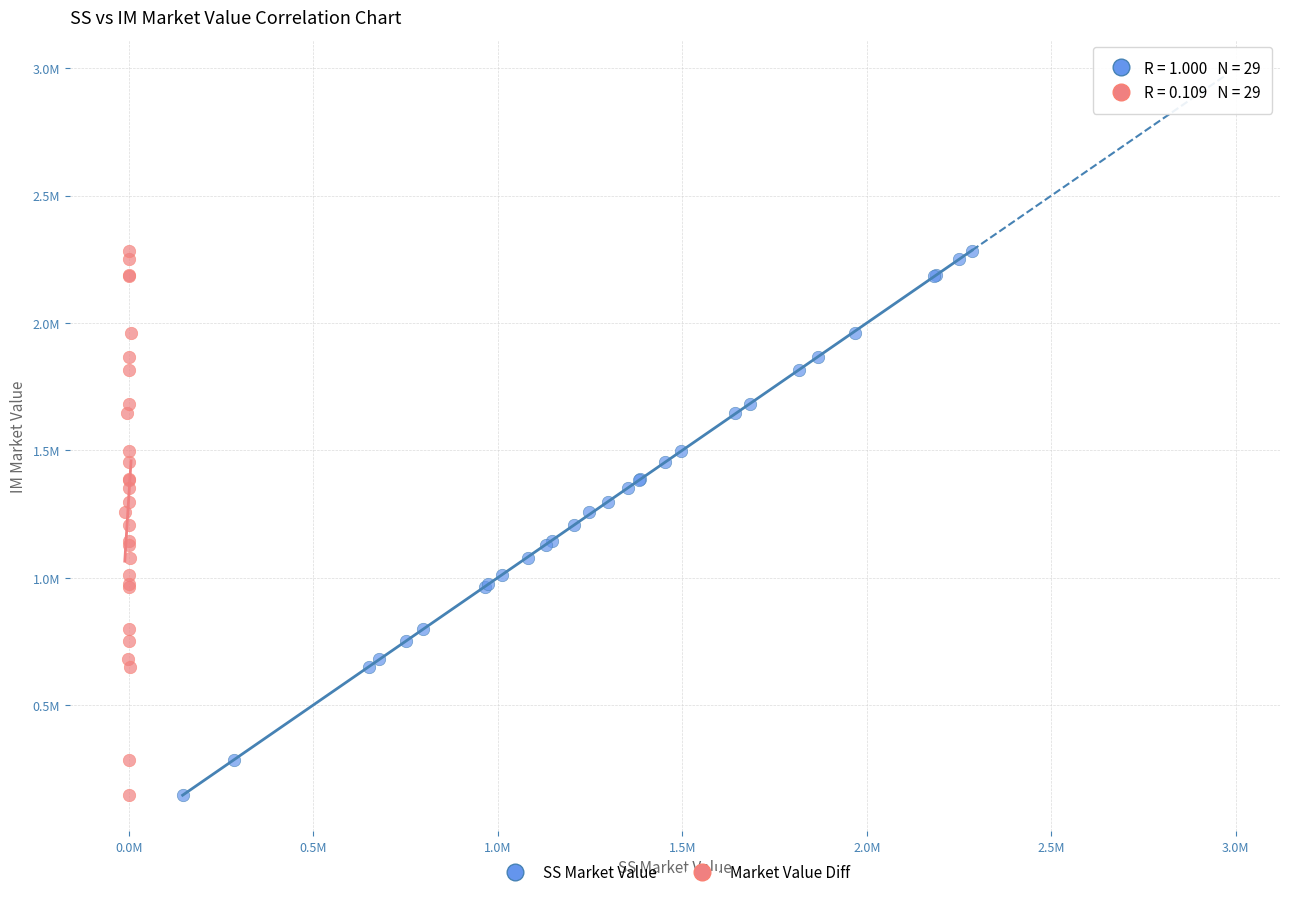

What are all the series names shown in the legend?

SS Market Value, Market Value Diff